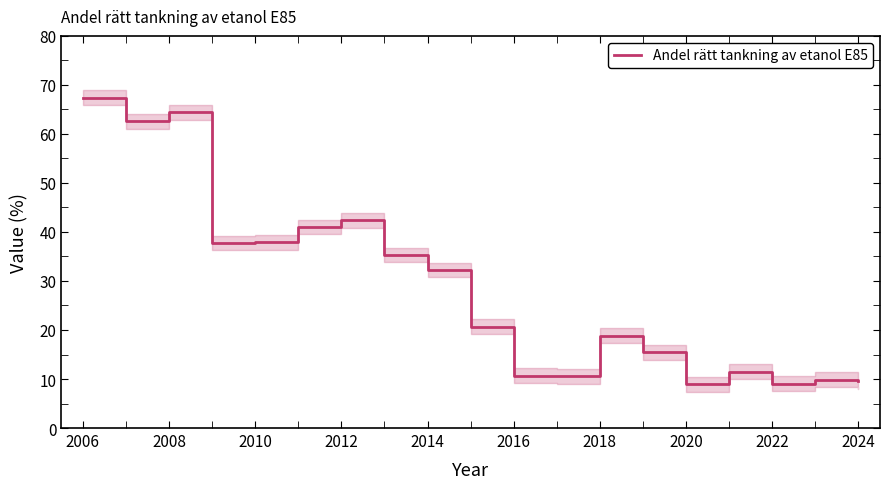

How many lines are shown in the chart?

1